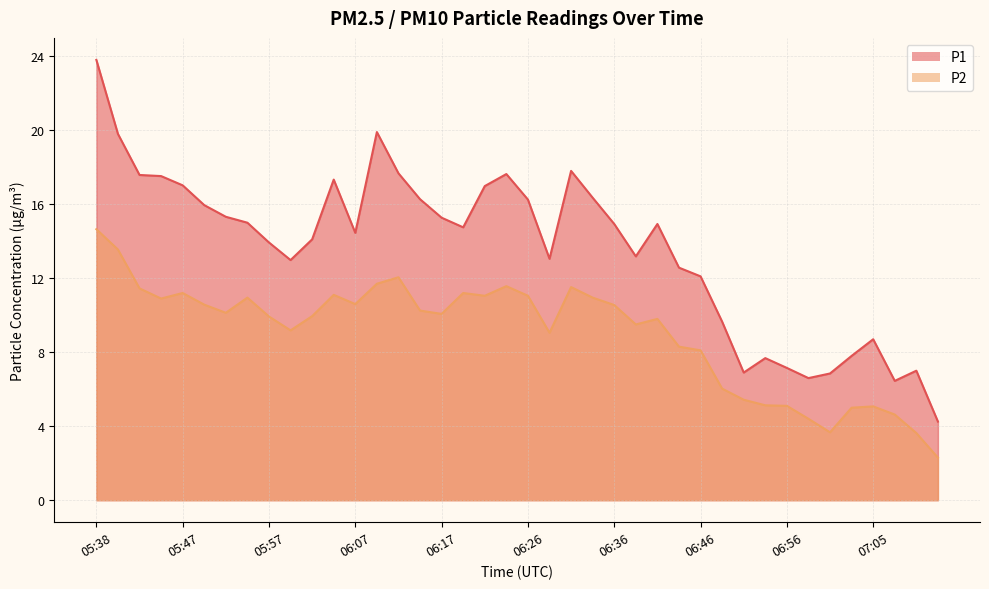

The P2 series shows 11.1 at 06:04. True or false?

True